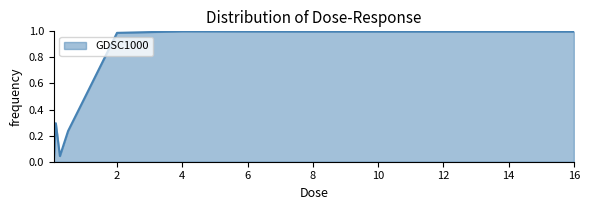

How many categories are shown in the chart?

9